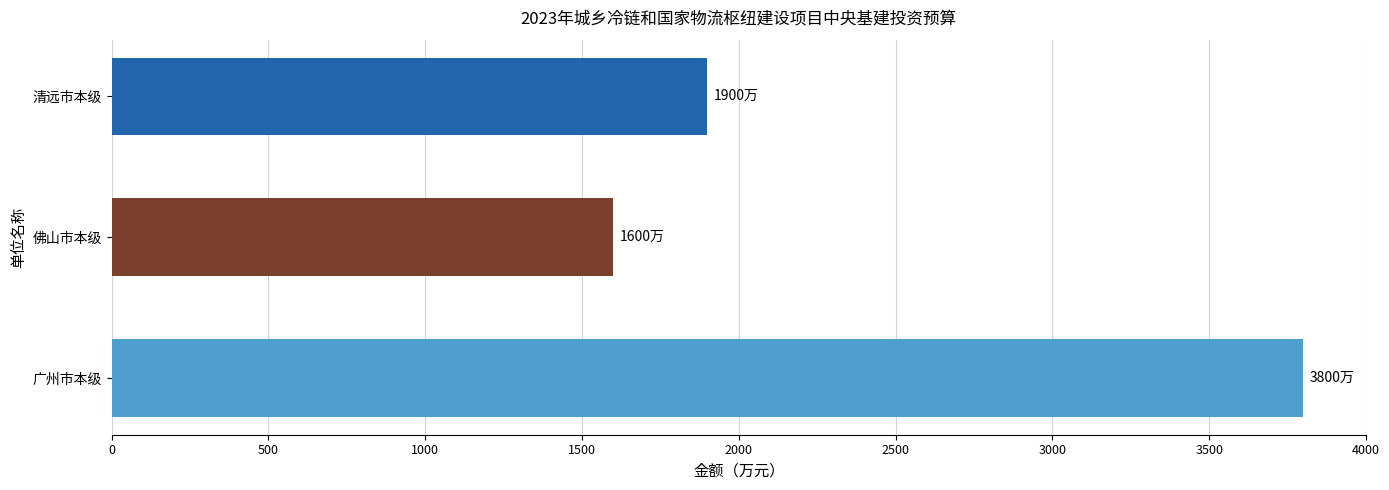

Rank the categories by value from lowest to highest.

佛山市本级, 清远市本级, 广州市本级